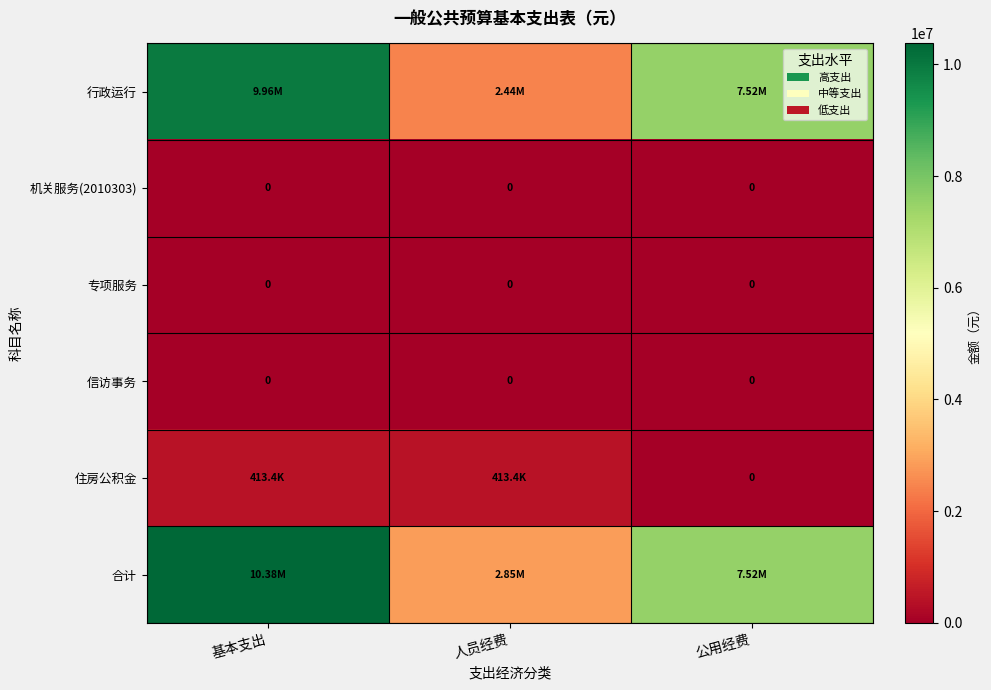

Which category has the lowest value across all series?

基本支出